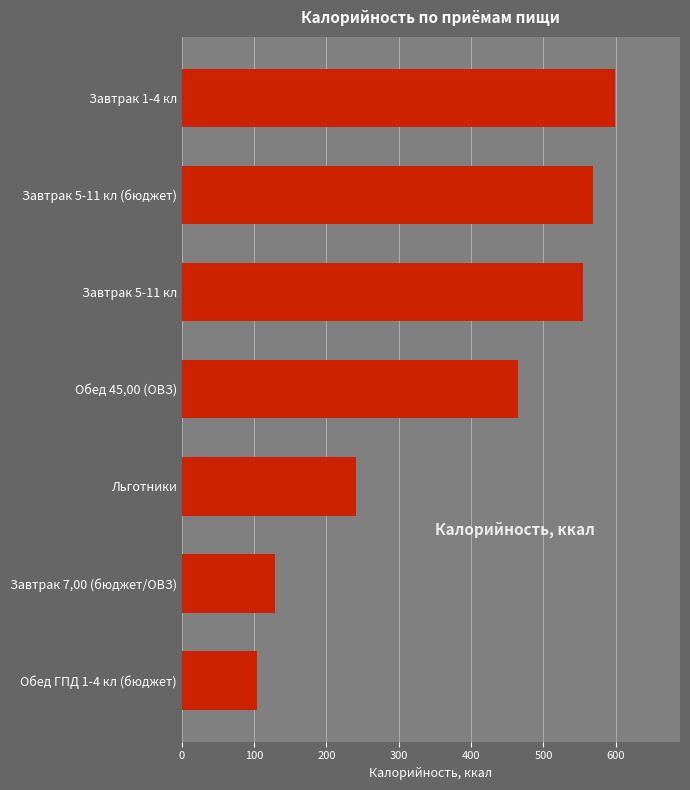

List the labels in order of value, largest first.

Завтрак 1-4 кл, Завтрак 5-11 кл (бюджет), Завтрак 5-11 кл, Обед 45,00 (ОВЗ), Льготники, Завтрак 7,00 (бюджет/ОВЗ), Обед ГПД 1-4 кл (бюджет)